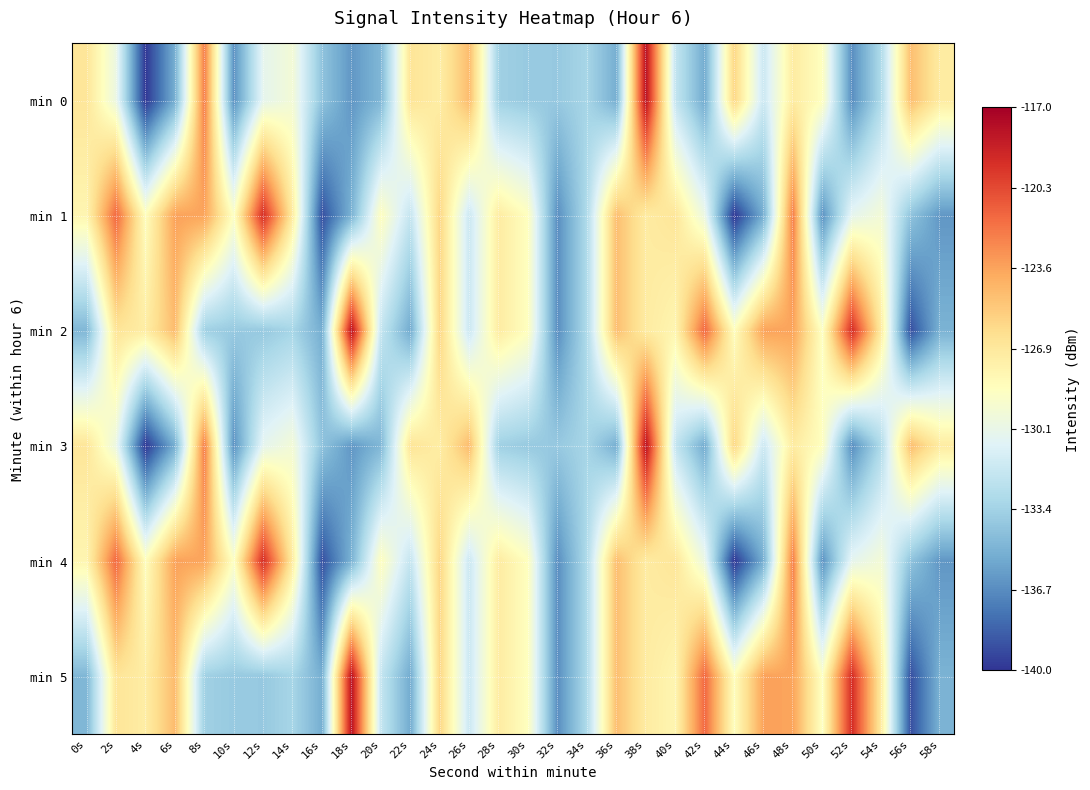

Reading right to left, what are all the values shown in this chart?

min 0: 58s=-127.1	56s=-124.7	54s=-132.9	52s=-136.6	50s=-128.5	48s=-127.1	46s=-131.7	44s=-125.8	42s=-135.4	40s=-132.0	38s=-117.9	36s=-135.3	34s=-133.2	32s=-133.9	30s=-133.9	28s=-133.5	26s=-124.6	24s=-127.2	22s=-126.6	20s=-134.8	18s=-136.3	16s=-134.2	14s=-129.4	12s=-130.4	10s=-136.5	8s=-122.2	6s=-135.3	4s=-139.9	2s=-129.9	0s=-126.7
min 1: 58s=-136.3	56s=-134.2	54s=-129.4	52s=-130.4	50s=-136.5	48s=-122.2	46s=-135.3	44s=-139.9	42s=-129.9	40s=-126.7	38s=-127.1	36s=-124.7	34s=-132.9	32s=-136.6	30s=-128.5	28s=-127.1	26s=-131.7	24s=-125.8	22s=-132.0	20s=-128.5	18s=-135.0	16s=-139.0	14s=-127.1	12s=-119.2	10s=-128.7	8s=-123.6	6s=-123.5	4s=-128.4	2s=-121.4	0s=-127.8
min 2: 58s=-135.0	56s=-139.0	54s=-127.1	52s=-119.2	50s=-128.7	48s=-123.6	46s=-123.5	44s=-128.4	42s=-121.4	40s=-127.8	38s=-127.1	36s=-124.7	34s=-132.9	32s=-136.6	30s=-128.5	28s=-127.1	26s=-131.7	24s=-125.8	22s=-135.4	20s=-132.0	18s=-117.9	16s=-135.3	14s=-133.2	12s=-133.9	10s=-133.9	8s=-133.5	6s=-124.6	4s=-127.2	2s=-126.6	0s=-134.8
min 3: 58s=-127.1	56s=-124.7	54s=-132.9	52s=-136.6	50s=-128.5	48s=-127.1	46s=-131.7	44s=-125.8	42s=-135.4	40s=-132.0	38s=-117.9	36s=-135.3	34s=-133.2	32s=-133.9	30s=-133.9	28s=-133.5	26s=-124.6	24s=-127.2	22s=-126.6	20s=-134.8	18s=-136.3	16s=-134.2	14s=-129.4	12s=-130.4	10s=-136.5	8s=-122.2	6s=-135.3	4s=-139.9	2s=-129.9	0s=-126.7
min 4: 58s=-136.3	56s=-134.2	54s=-129.4	52s=-130.4	50s=-136.5	48s=-122.2	46s=-135.3	44s=-139.9	42s=-129.9	40s=-126.7	38s=-127.1	36s=-124.7	34s=-132.9	32s=-136.6	30s=-128.5	28s=-127.1	26s=-131.7	24s=-125.8	22s=-132.0	20s=-128.5	18s=-135.0	16s=-139.0	14s=-127.1	12s=-119.2	10s=-128.7	8s=-123.6	6s=-123.5	4s=-128.4	2s=-121.4	0s=-127.8
min 5: 58s=-135.0	56s=-139.0	54s=-127.1	52s=-119.2	50s=-128.7	48s=-123.6	46s=-123.5	44s=-128.4	42s=-121.4	40s=-127.8	38s=-127.1	36s=-124.7	34s=-132.9	32s=-136.6	30s=-128.5	28s=-127.1	26s=-131.7	24s=-125.8	22s=-135.4	20s=-132.0	18s=-117.9	16s=-135.3	14s=-133.2	12s=-133.9	10s=-133.9	8s=-133.5	6s=-124.6	4s=-127.2	2s=-126.6	0s=-134.8